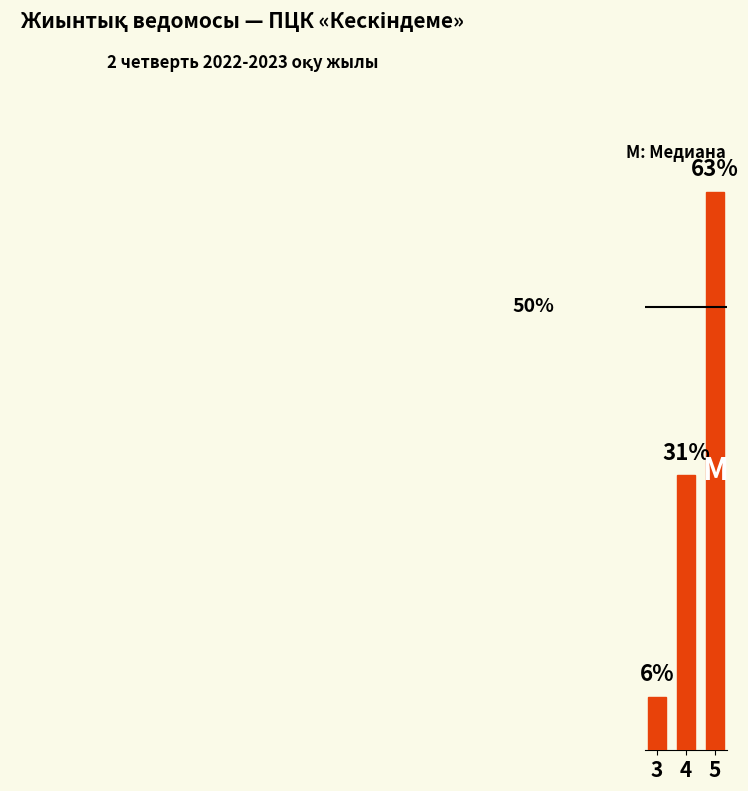

List the labels in order of value, largest first.

5, 4, 3